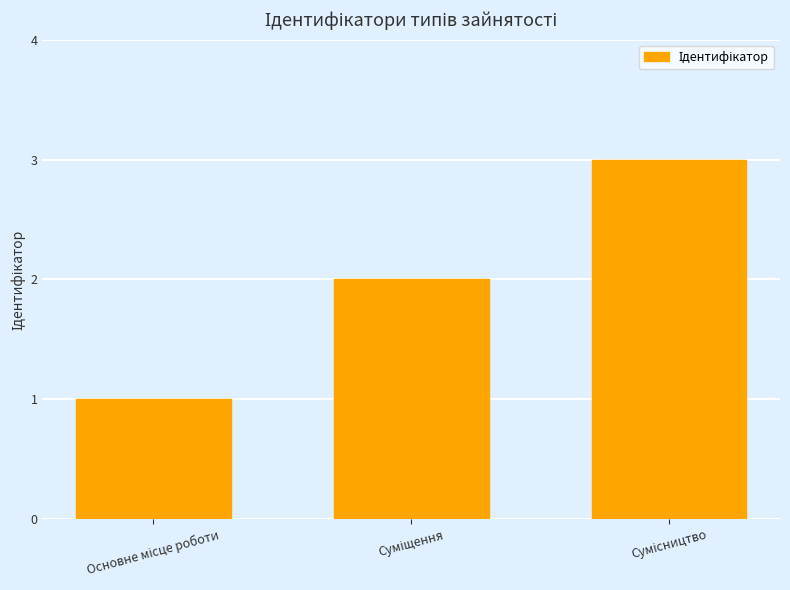

What is the greatest value displayed?

3